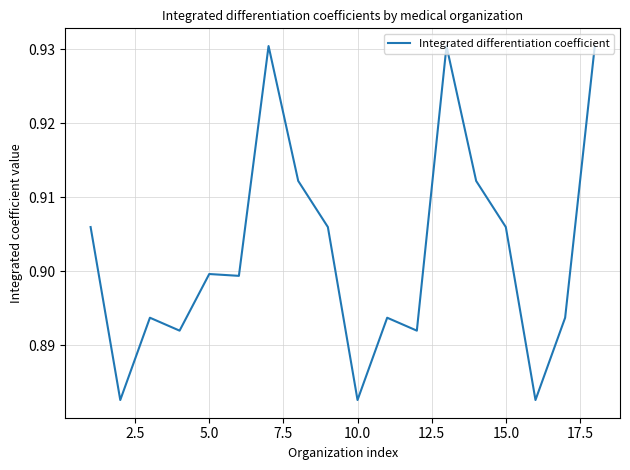

Does the chart display data point markers on the line(s)?

No